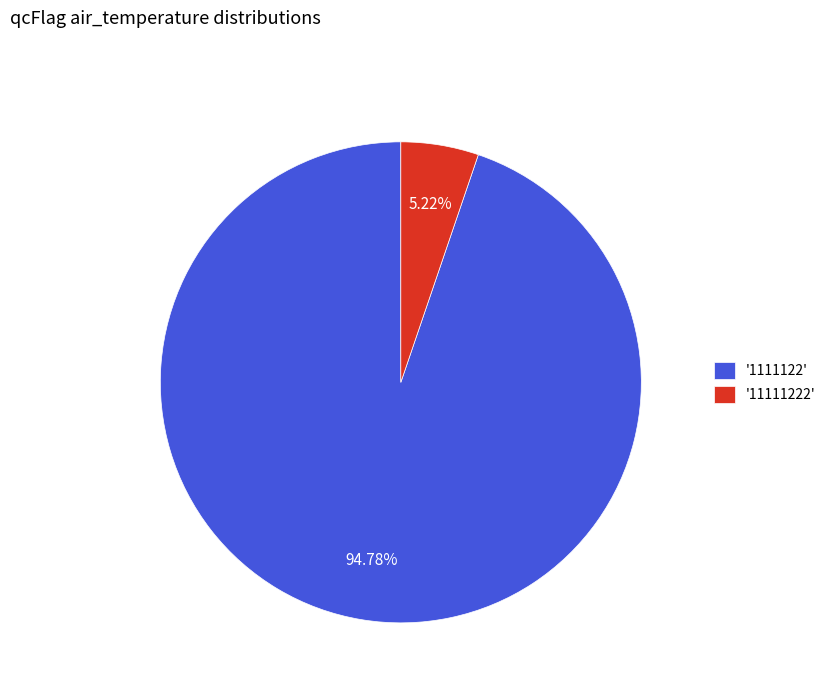

Which has a higher value, '11111222' or '1111122'?

'1111122'